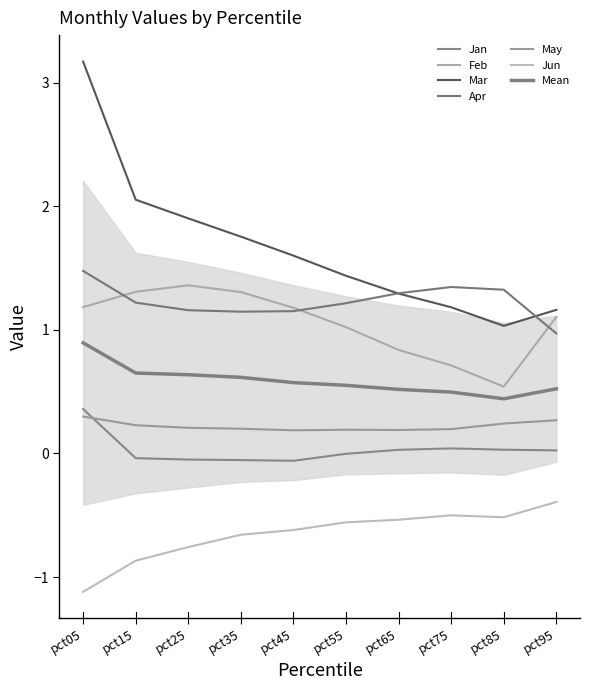

Is it true that Feb equals 1.8 at pct35?

False